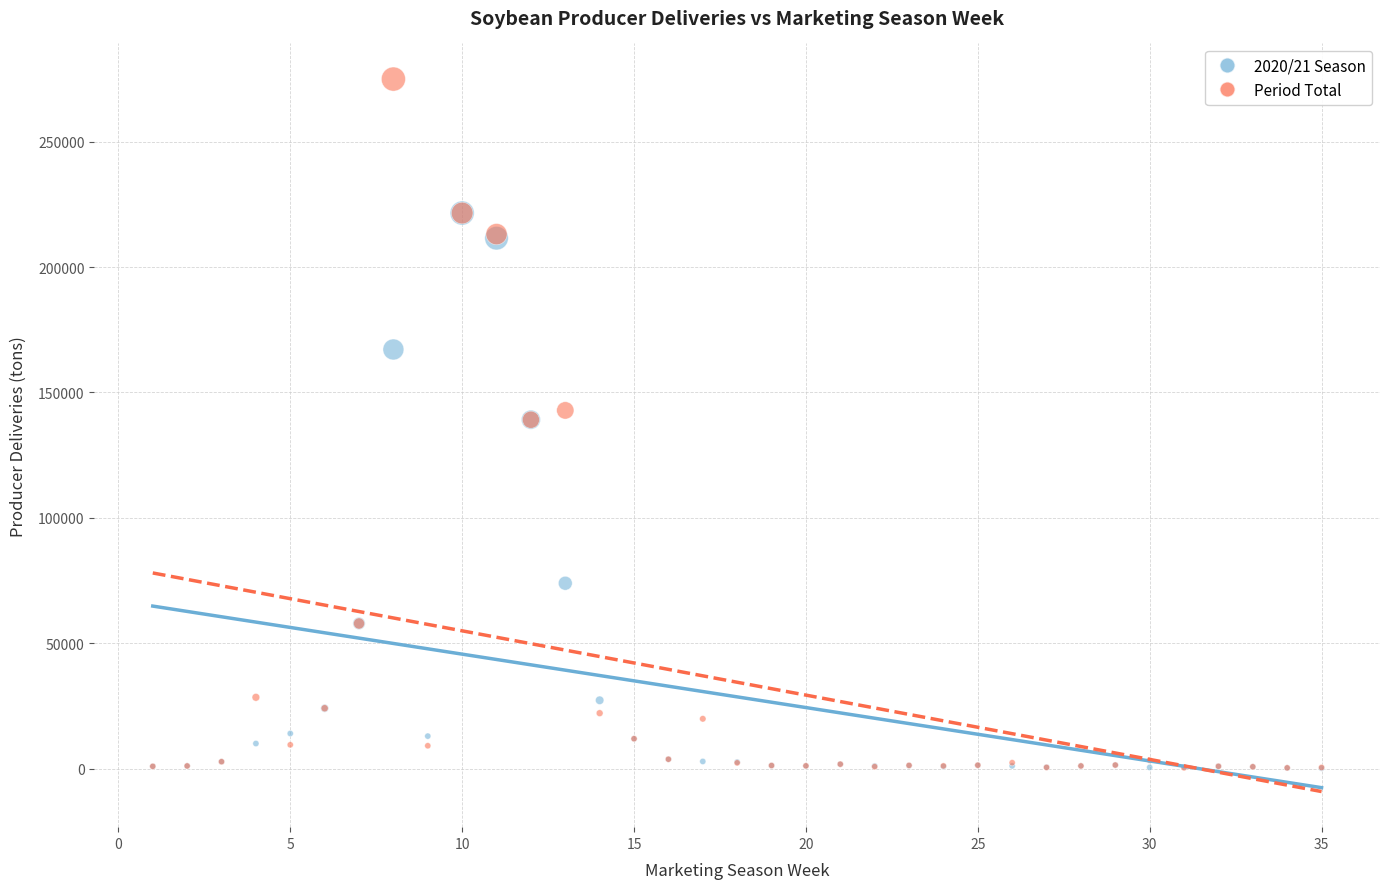

Which series has the largest Y range (max minus min)?

Period Total